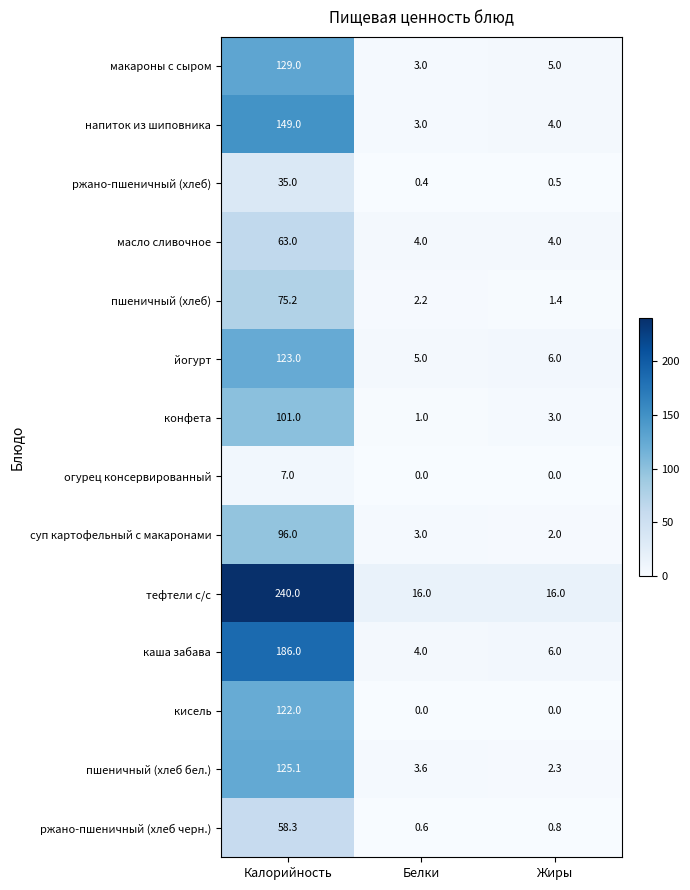

Rank the series at Калорийность from lowest to highest value.

огурец консервированный, ржано-пшеничный (хлеб), ржано-пшеничный (хлеб черн.), масло сливочное, пшеничный (хлеб), суп картофельный с макаронами, конфета, кисель, йогурт, пшеничный (хлеб бел.), макароны с сыром, напиток из шиповника, каша забава, тефтели с/с